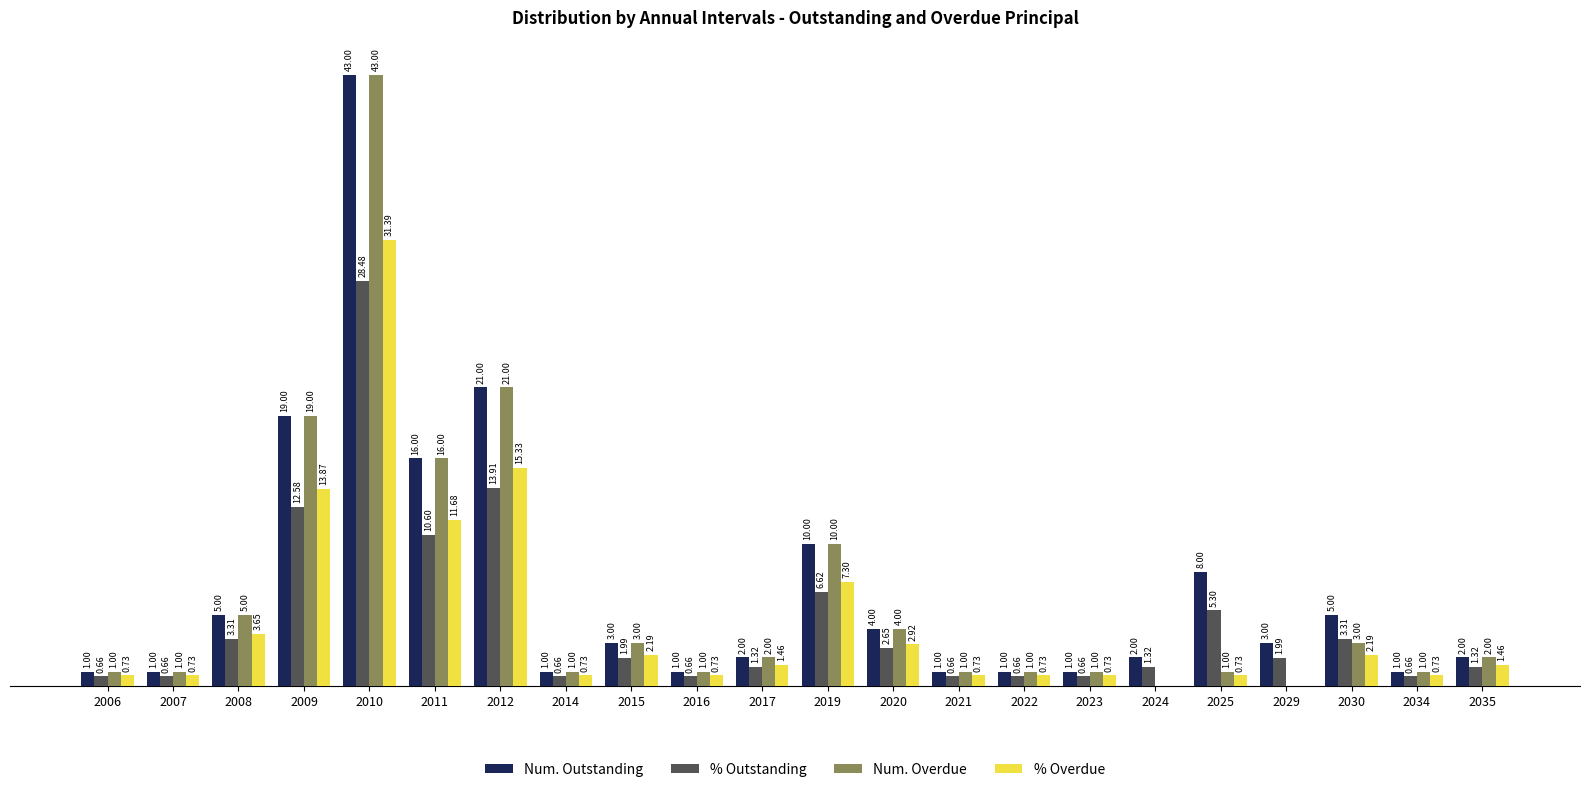

Which series has the largest total across all categories?

Num. Outstanding